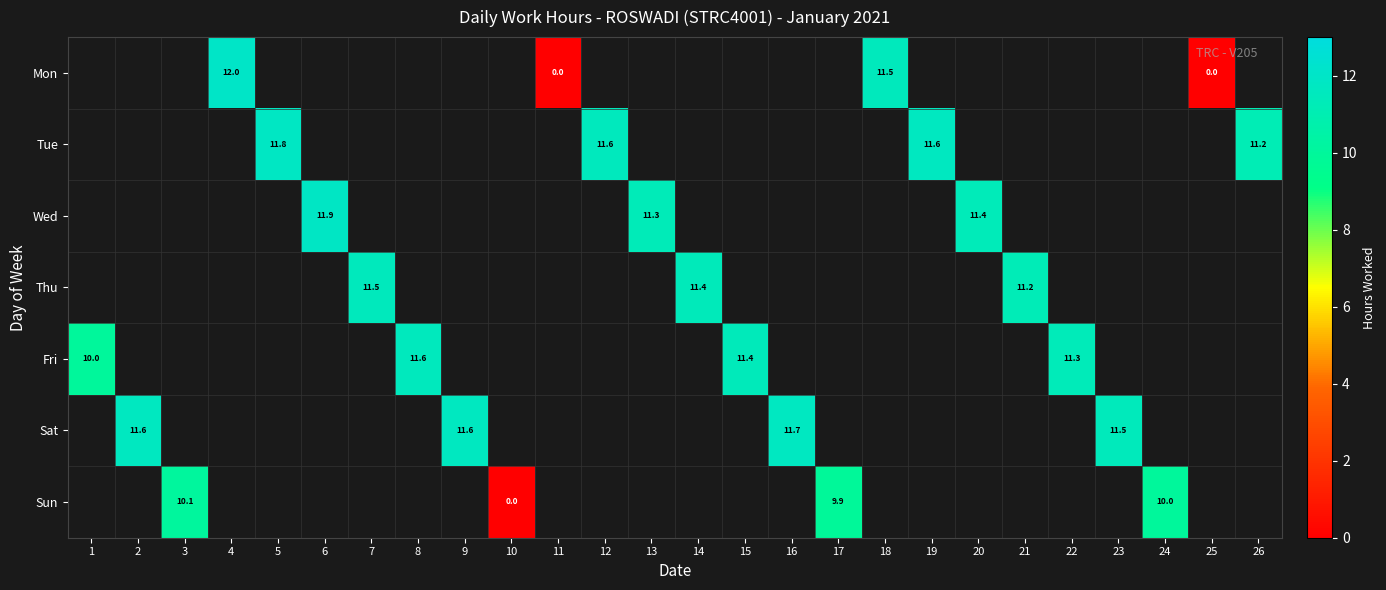

The value of Thu at 7 is 11.5. True or false?

True